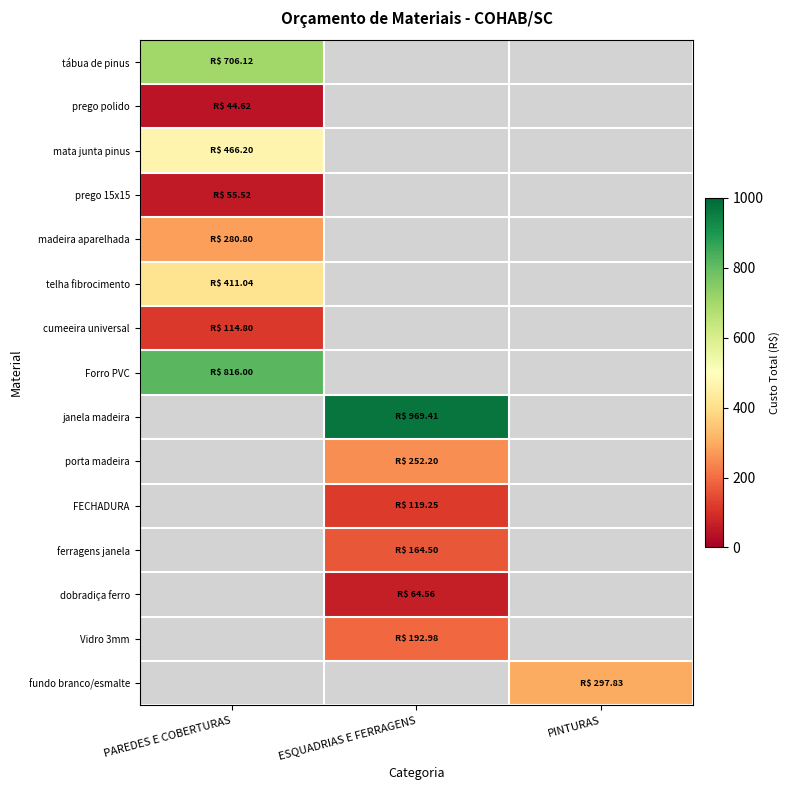

Is it true that ferragens janela equals 288.6 at ESQUADRIAS E FERRAGENS?

False